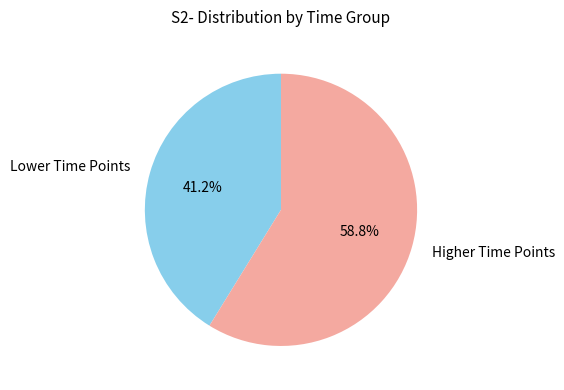

What portion of the pie excludes Higher Time Points?

41.2%